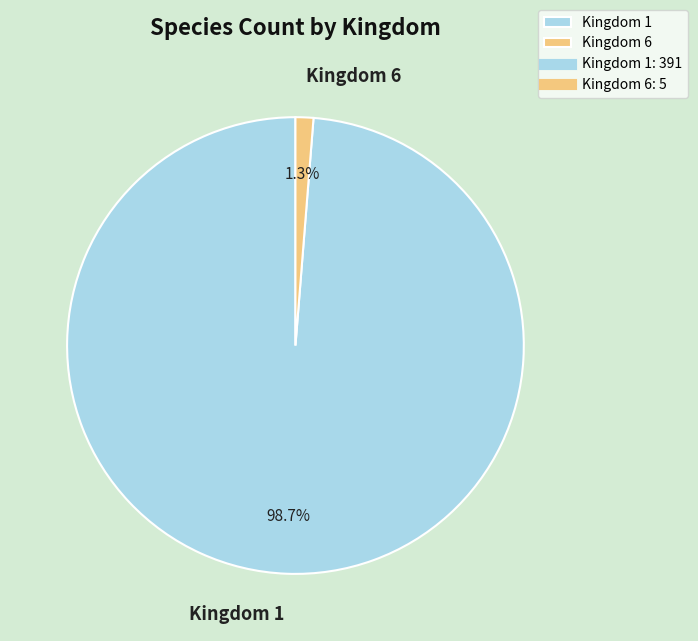

Which category has the biggest portion of the pie?

Kingdom 1